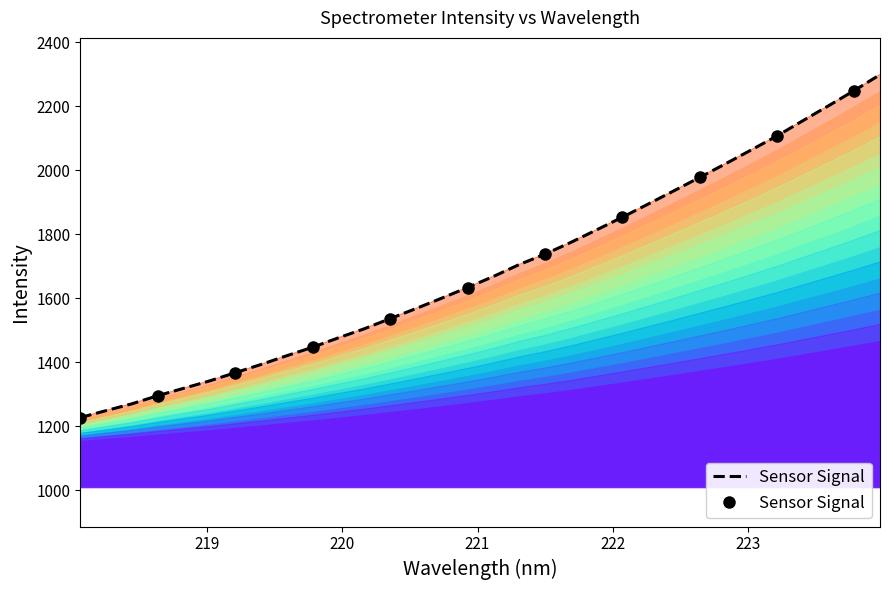

What is the difference between the second highest and minimum values?

879.7